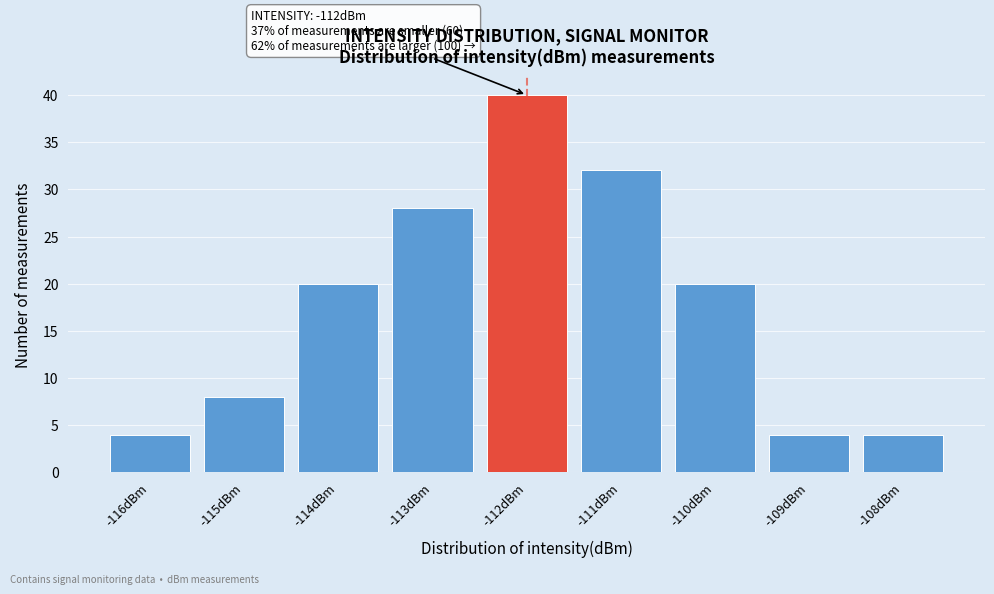

Reading left to right, what are all the values shown in this chart?

4	8	20	28	40	32	20	4	4